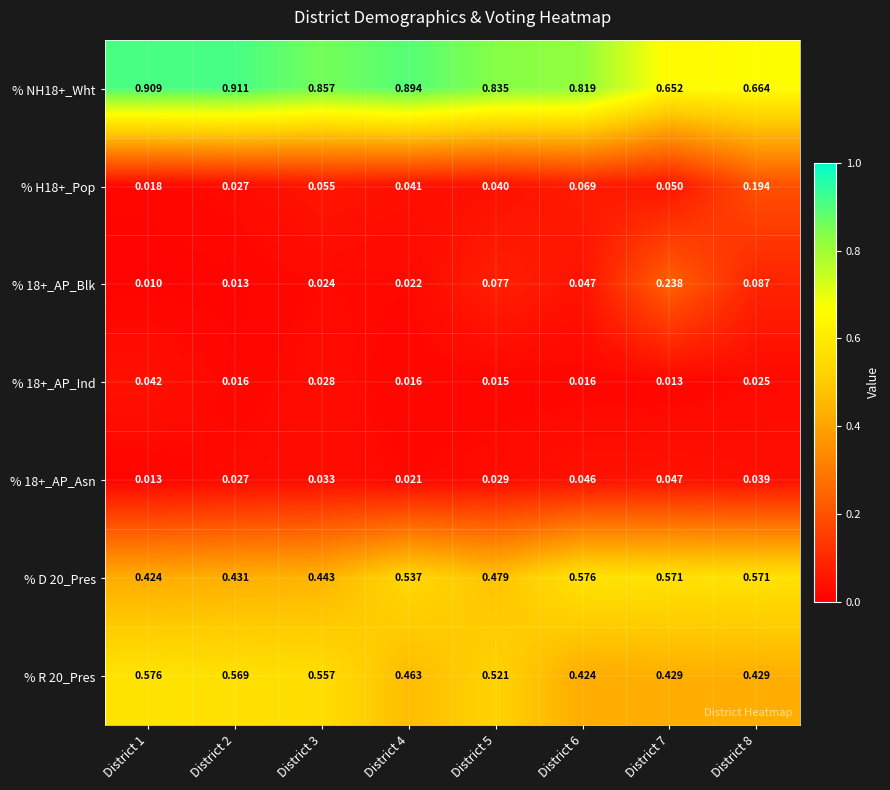

Is the value of % 18+_AP_Ind at District 2 greater than the value of % R 20_Pres at District 5?

No